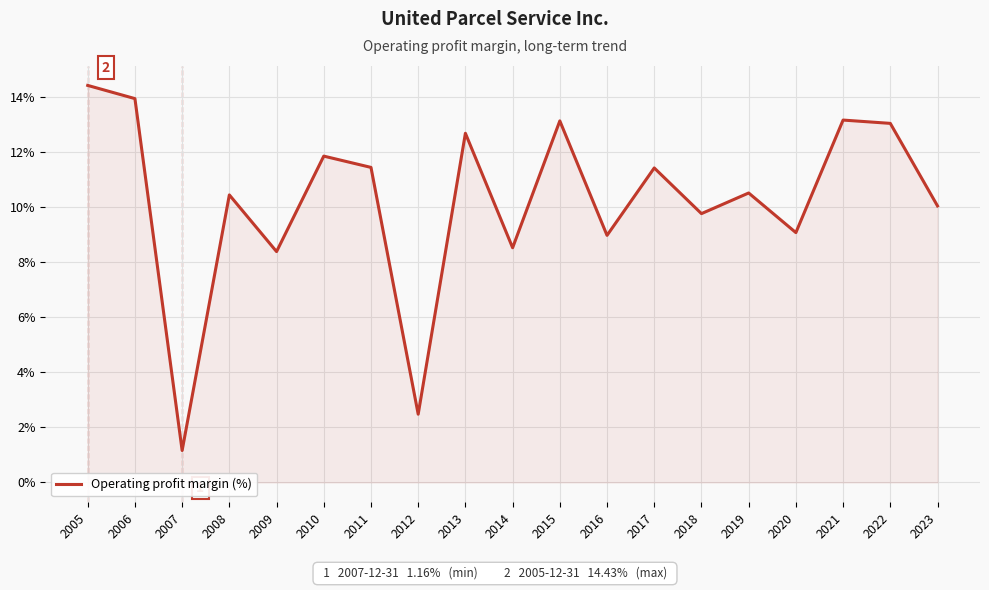

Which category has the highest value across all series?

2005